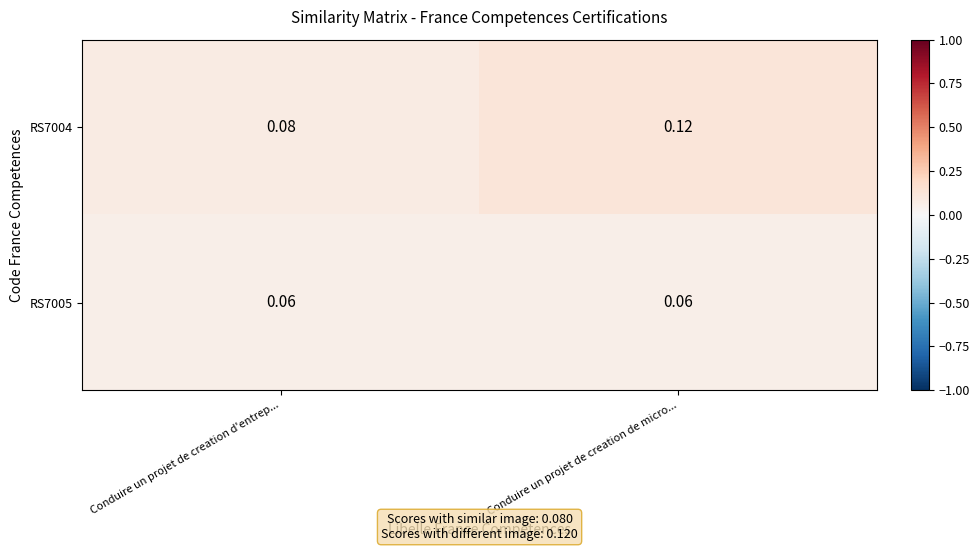

Count the number of data series in this chart.

2